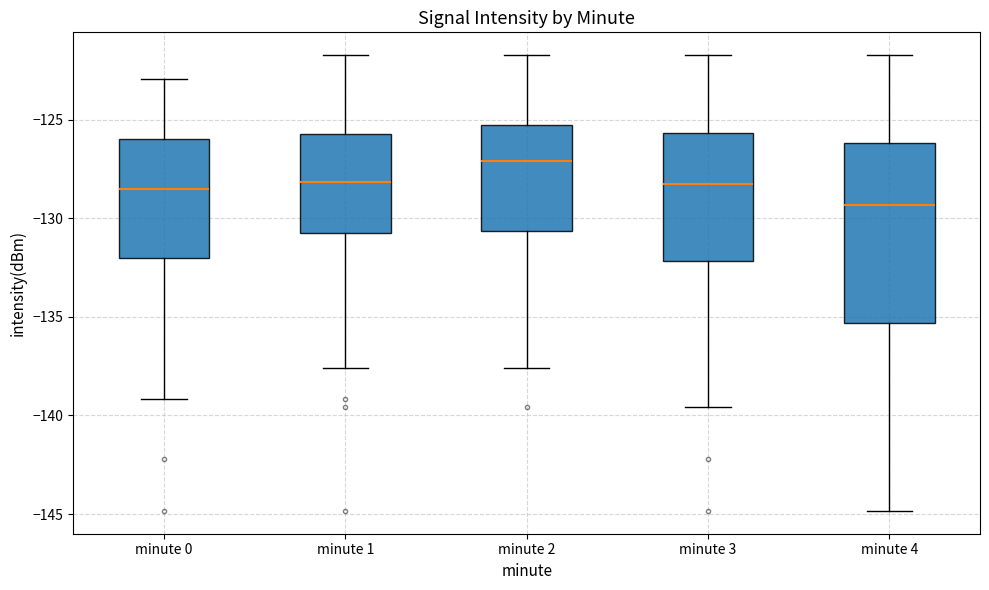

Comparing the boxes themselves (not the whiskers), which one is the tallest?

minute 4